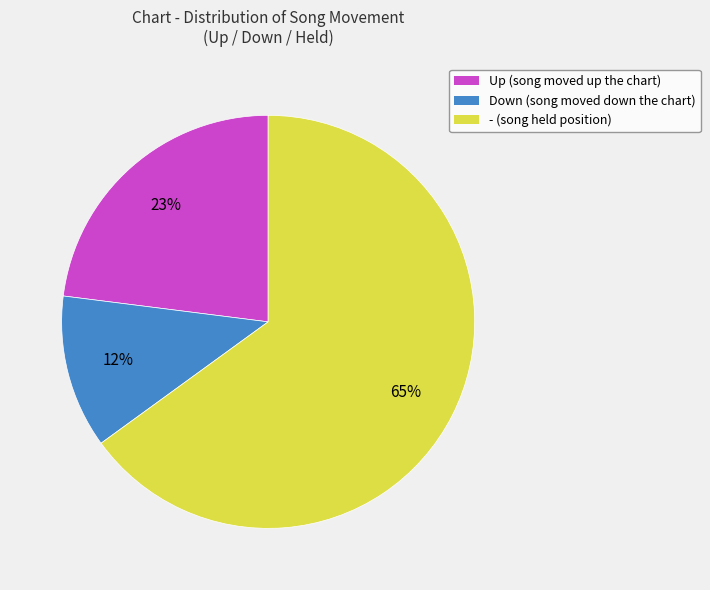

To the nearest percent, what percentage of the pie is Down (song moved down the chart)?

12%